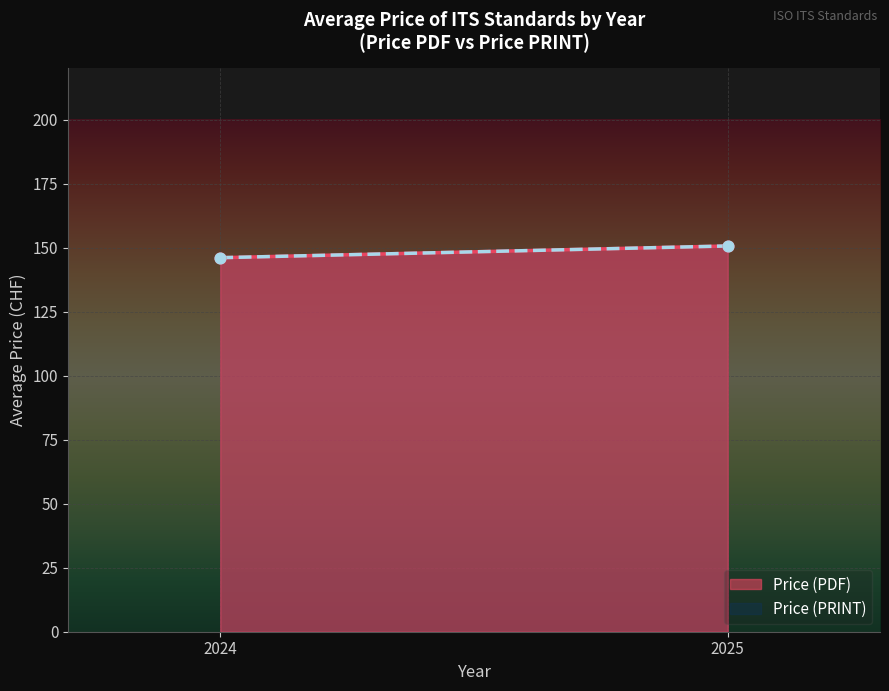

At which category is the sum across all series the highest?

2025